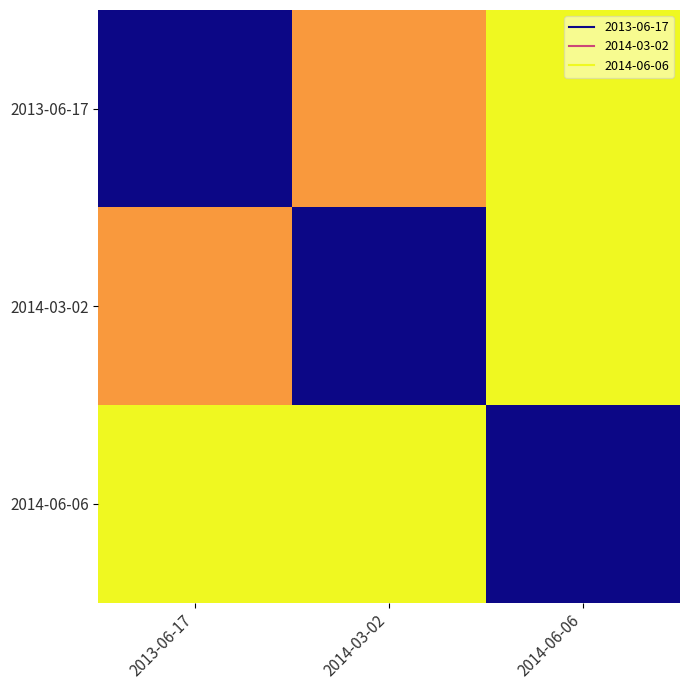

Which series has the widest spread of values?

2013-06-17